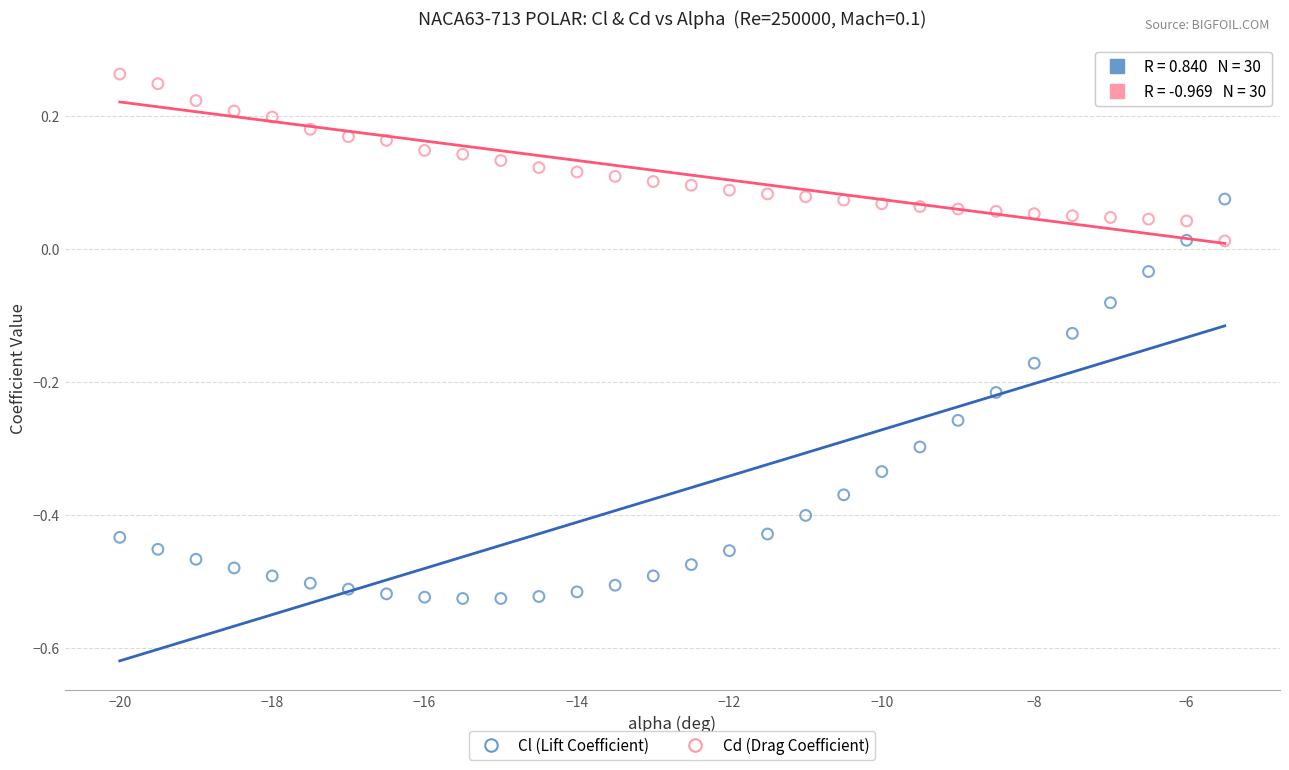

Which series reaches the minimum Y coordinate?

Cl (Lift Coefficient)